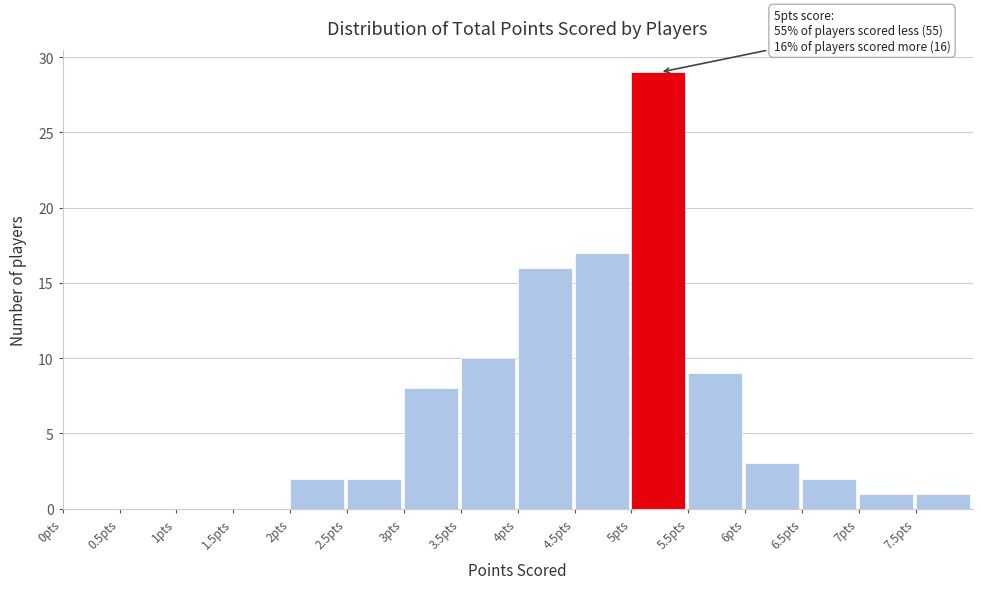

Which range on the x-axis has the tallest bar?

5.0 to 5.5